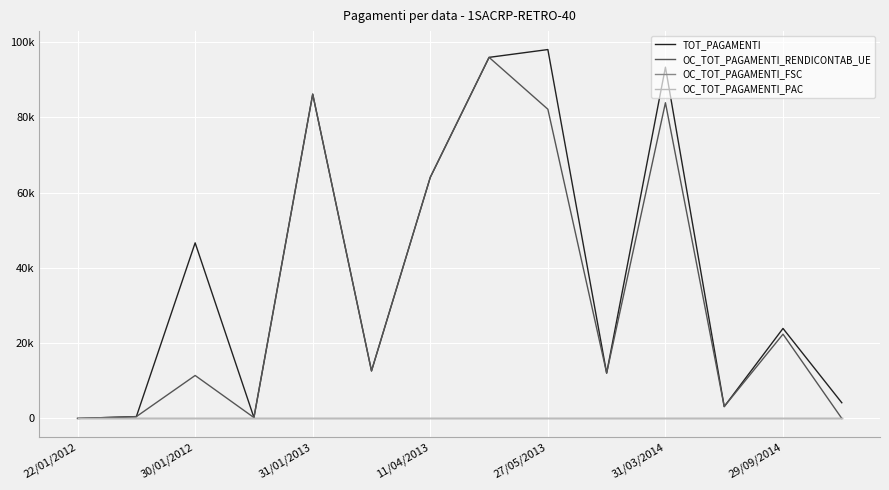

Does the chart have visible grid lines?

Yes